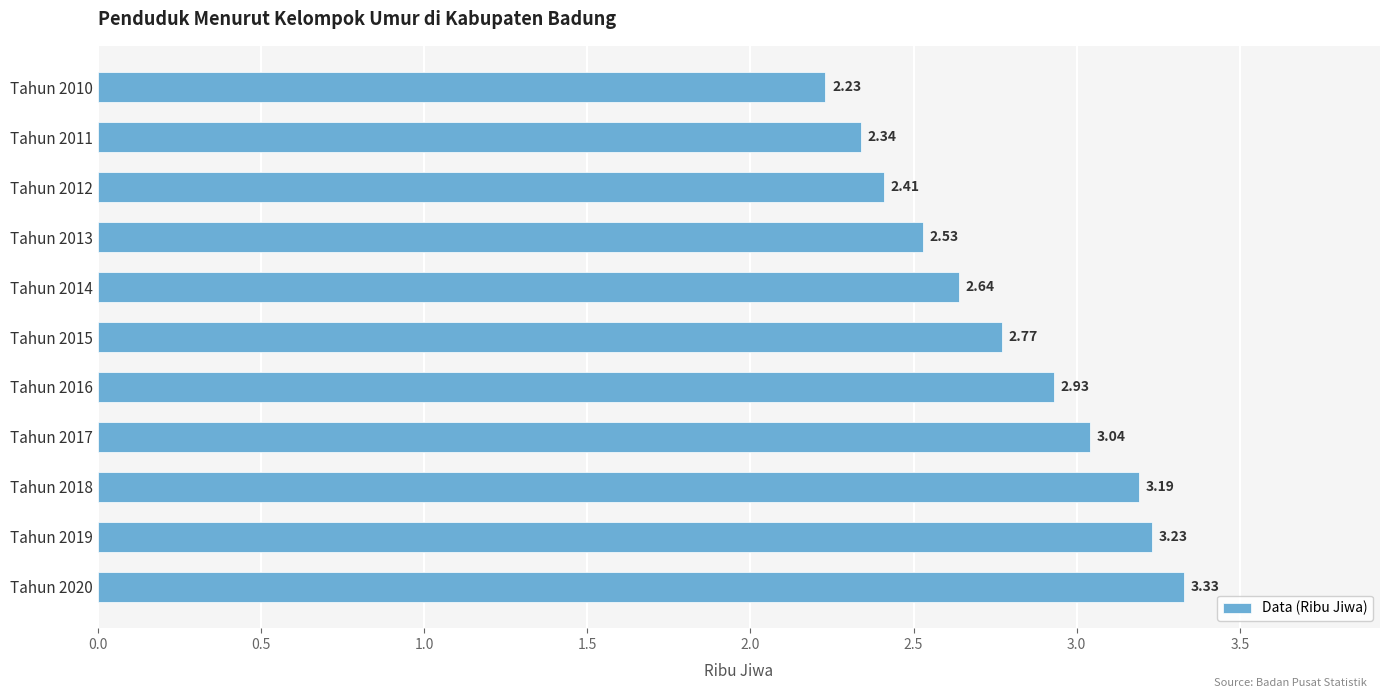

What is the sum of the values at Tahun 2013 and Tahun 2020?

5.9